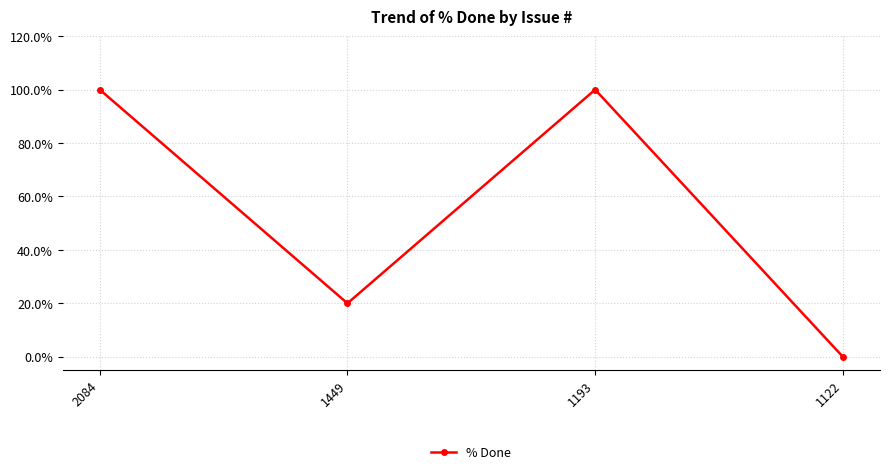

Reading left to right, list all the values displayed in this chart.

100	20	100	0